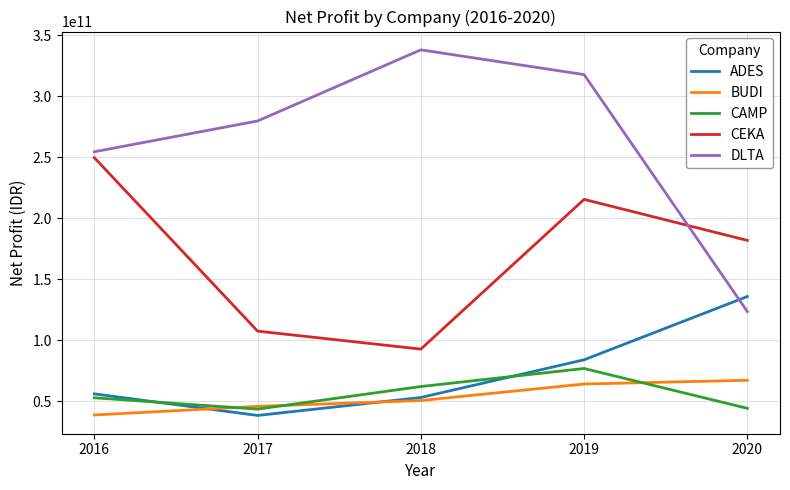

How many intersections are there between ADES and DLTA?

1